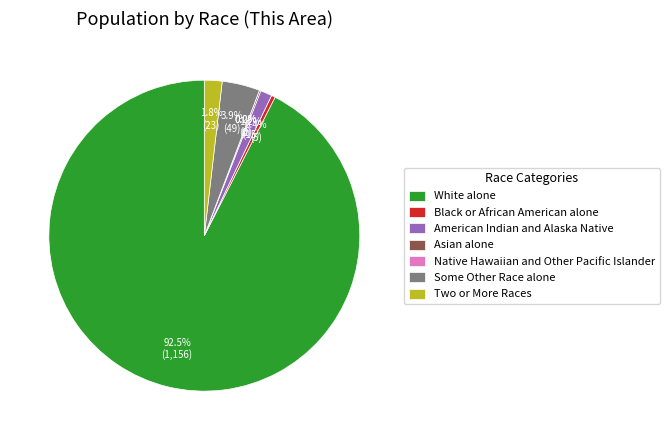

Which slice is the smallest?

Native Hawaiian and Other Pacific Islander